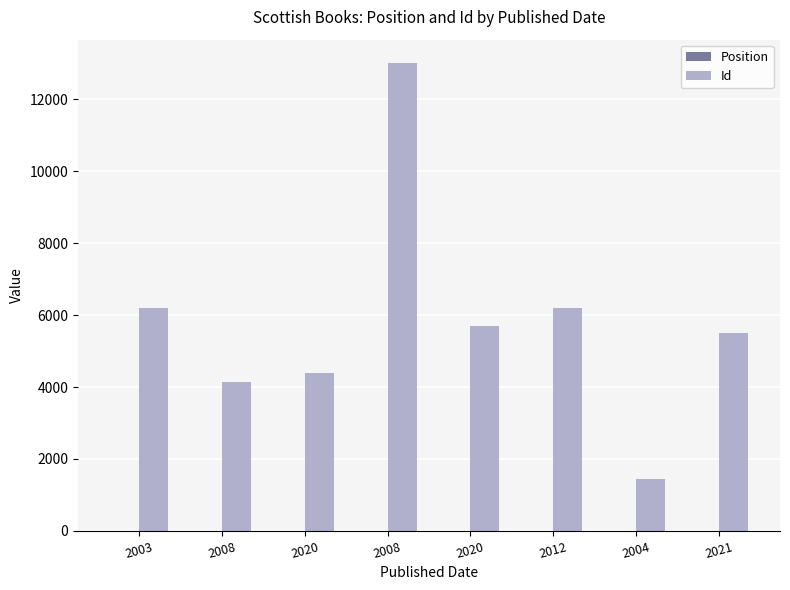

At which category does the chart reach its peak across all series?

2008